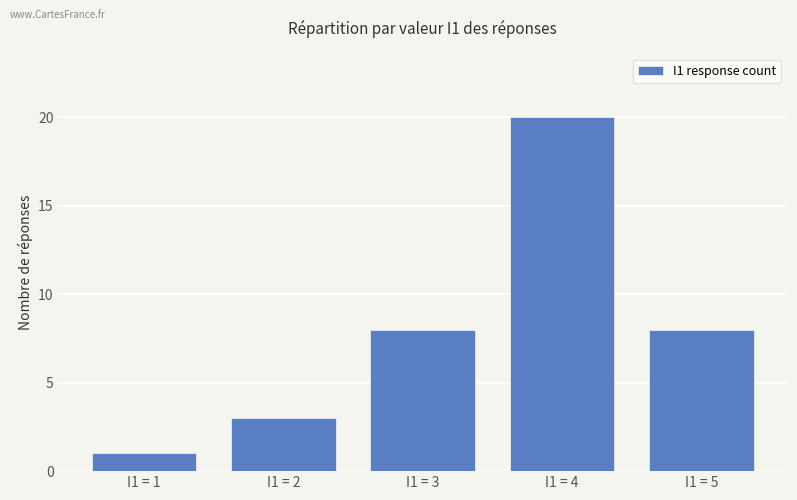

Approximately how many times larger is the value at I1 = 5 compared to I1 = 2?

2.7